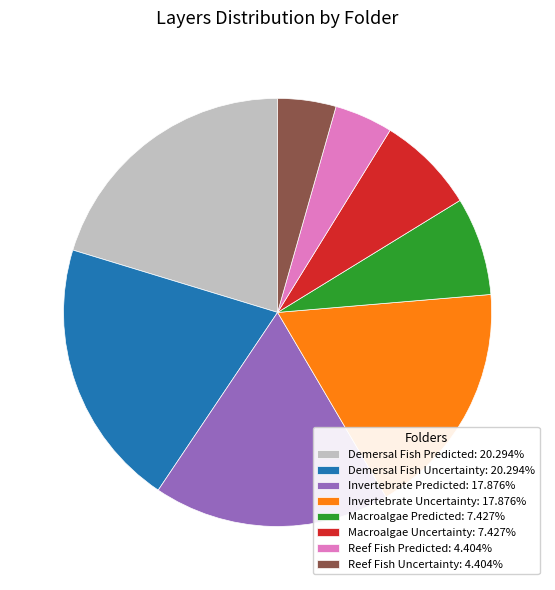

Approximately how many times larger is the value at Reef Fish Predicted: 4.404% compared to Reef Fish Uncertainty: 4.404%?

1.0